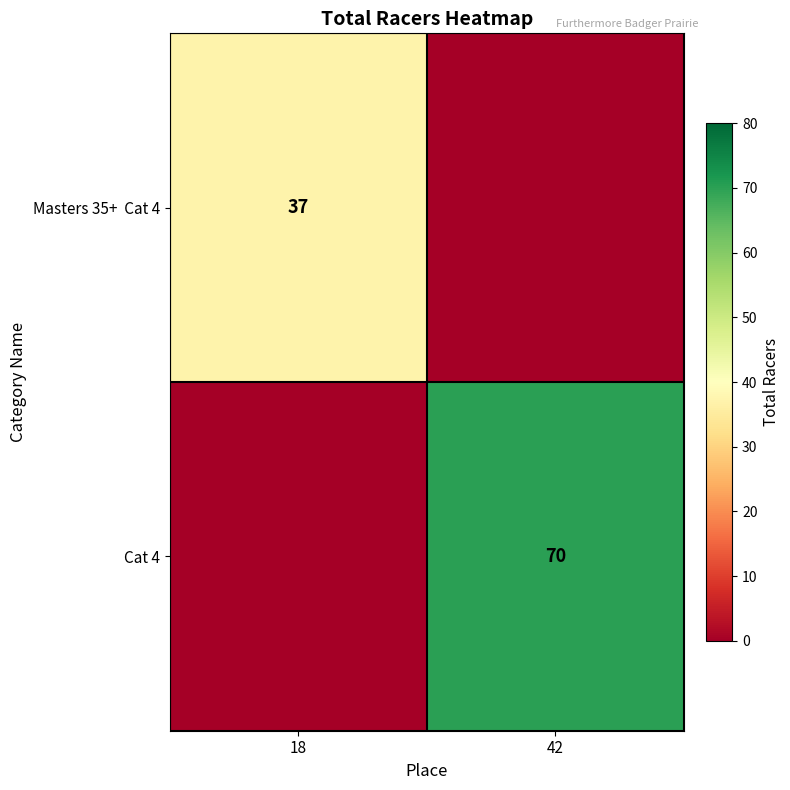

Is it true that Cat 4 equals 70 at 42?

True